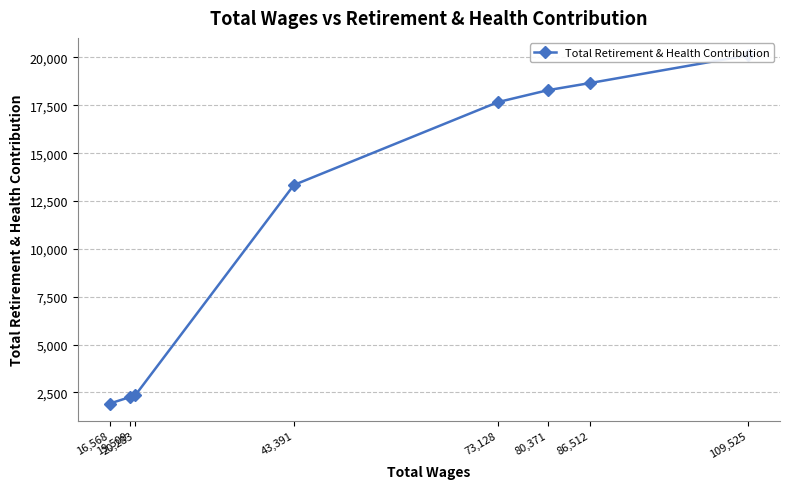

Is it true that the value at 19,509 is 3186?

False